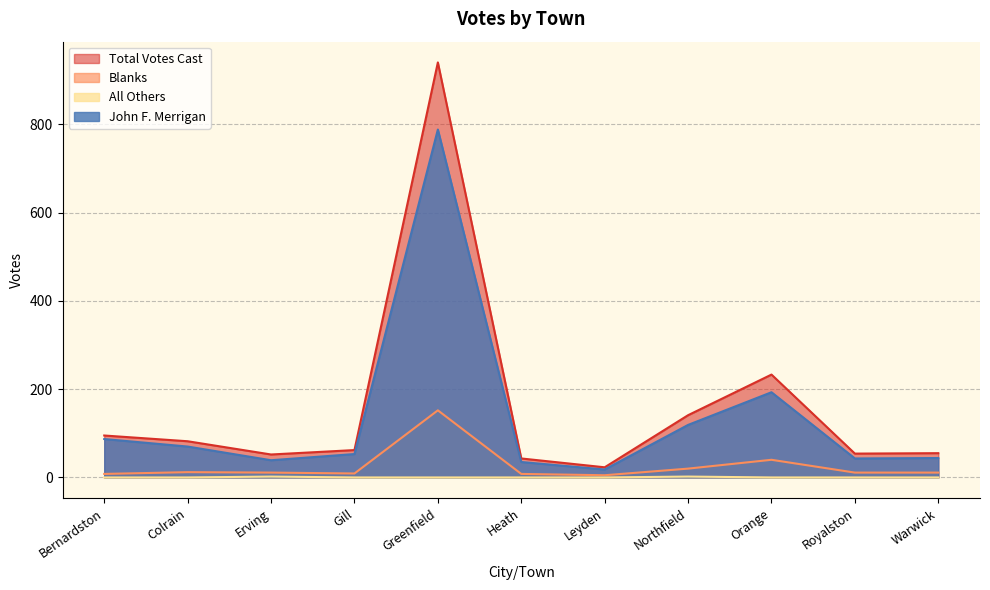

What is the lowest value of the Total Votes Cast series?

23